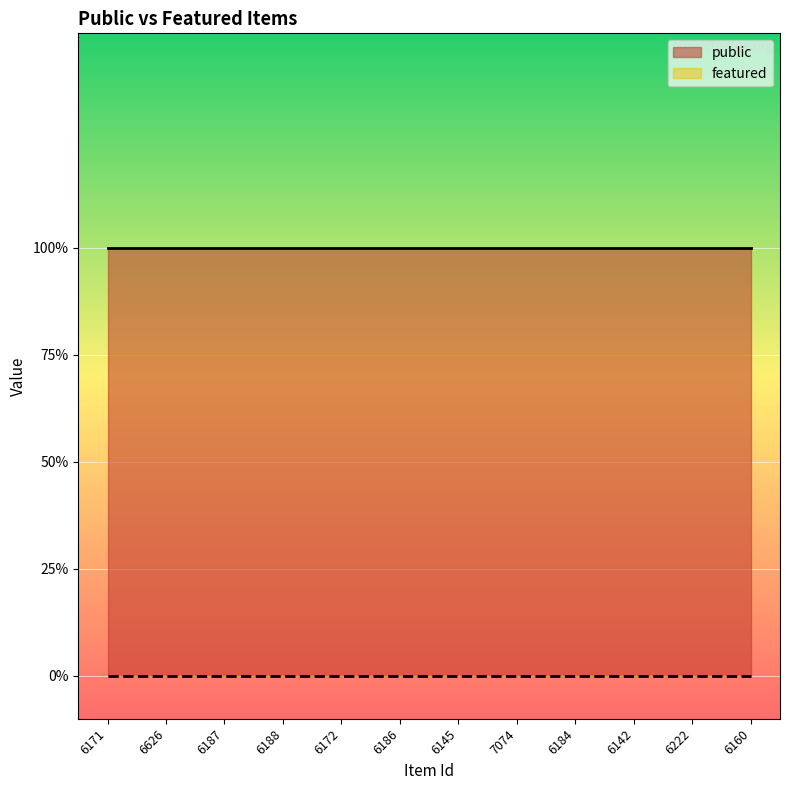

At 6160, list the series in order from largest to smallest.

public, featured